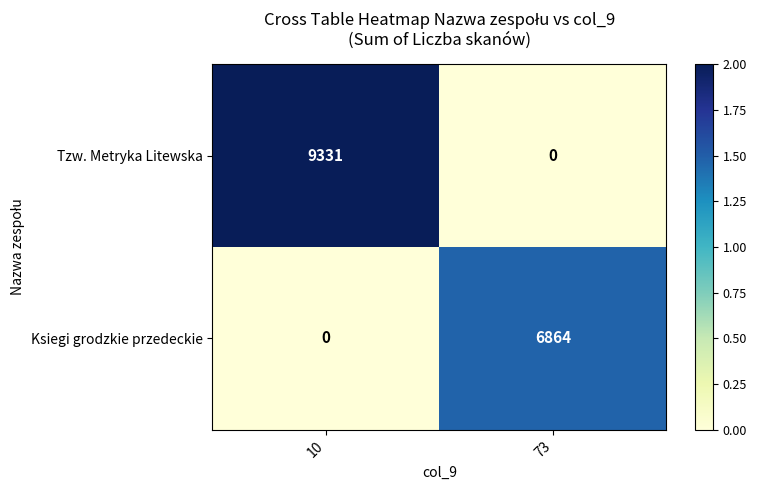

What is the spread (max minus min) of values at 73?

6864